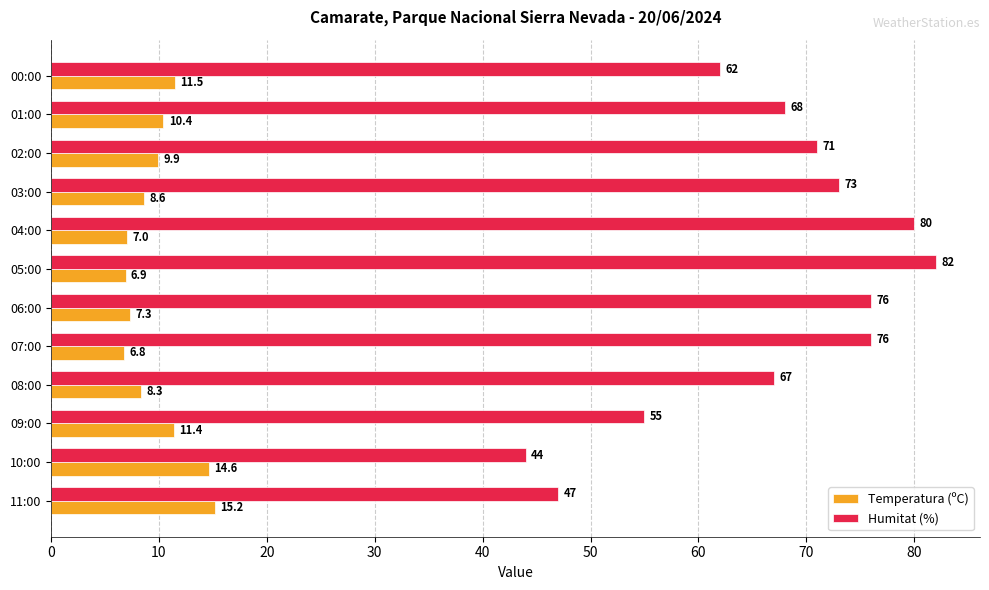

What is the sum of all Humitat (%) values?

801.0